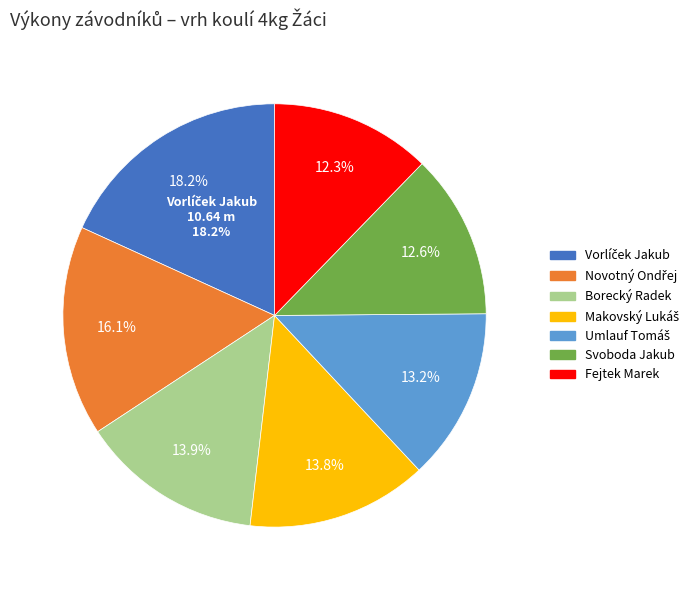

To the nearest percent, what percentage of the pie is Vorlíček Jakub?

18%